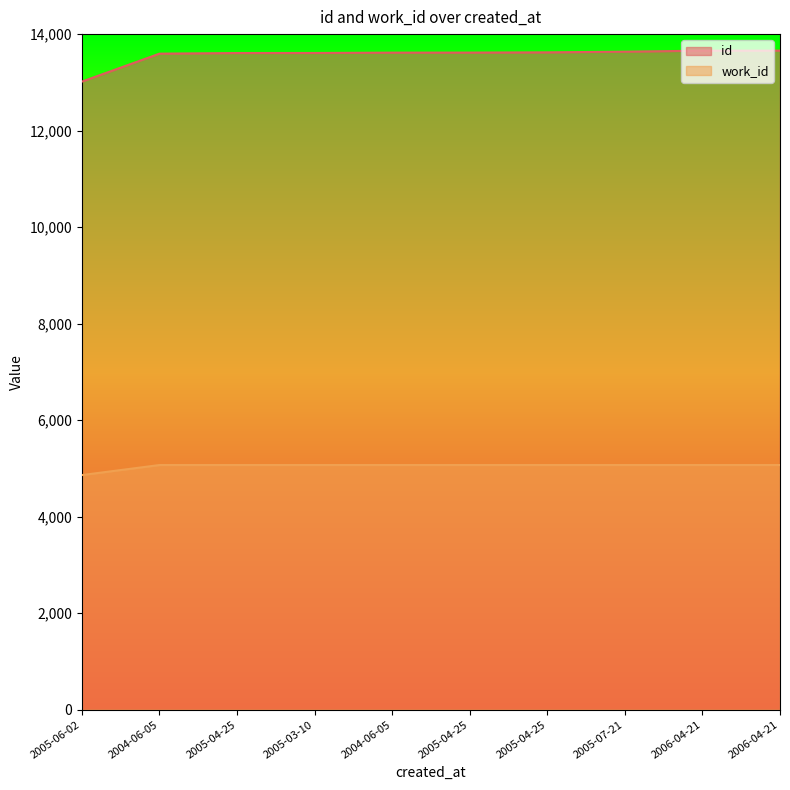

What is the sum of the work_id values at 2006-04-21 and 2006-04-21?

10140